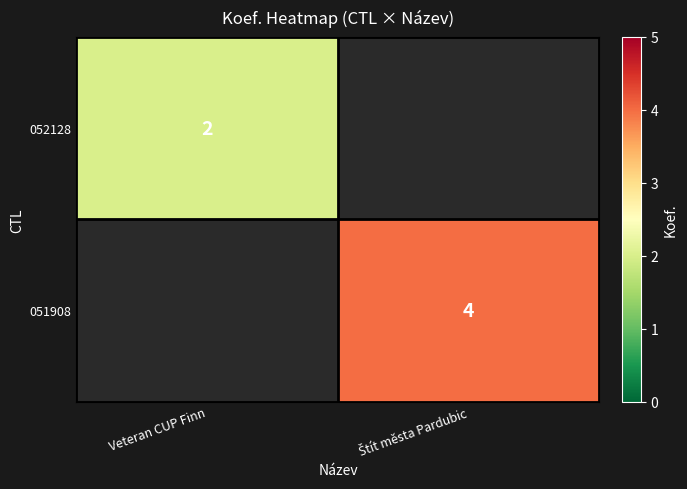

Between Štít města Pardubic and Veteran CUP Finn, which is larger?

Veteran CUP Finn